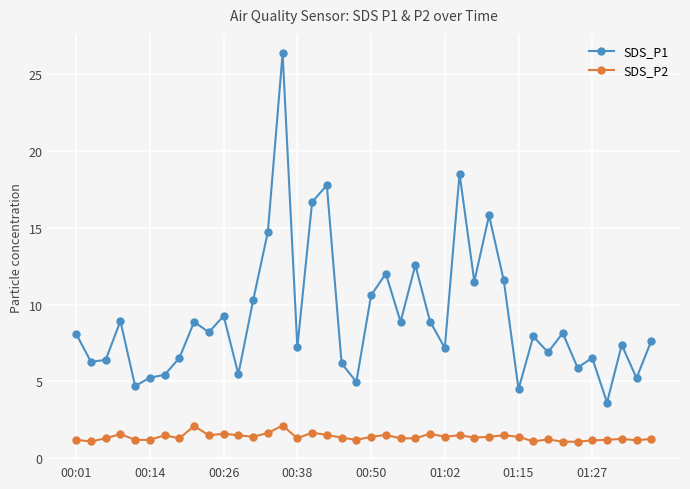

List the series in order of their overall mean, lowest first.

SDS_P2, SDS_P1